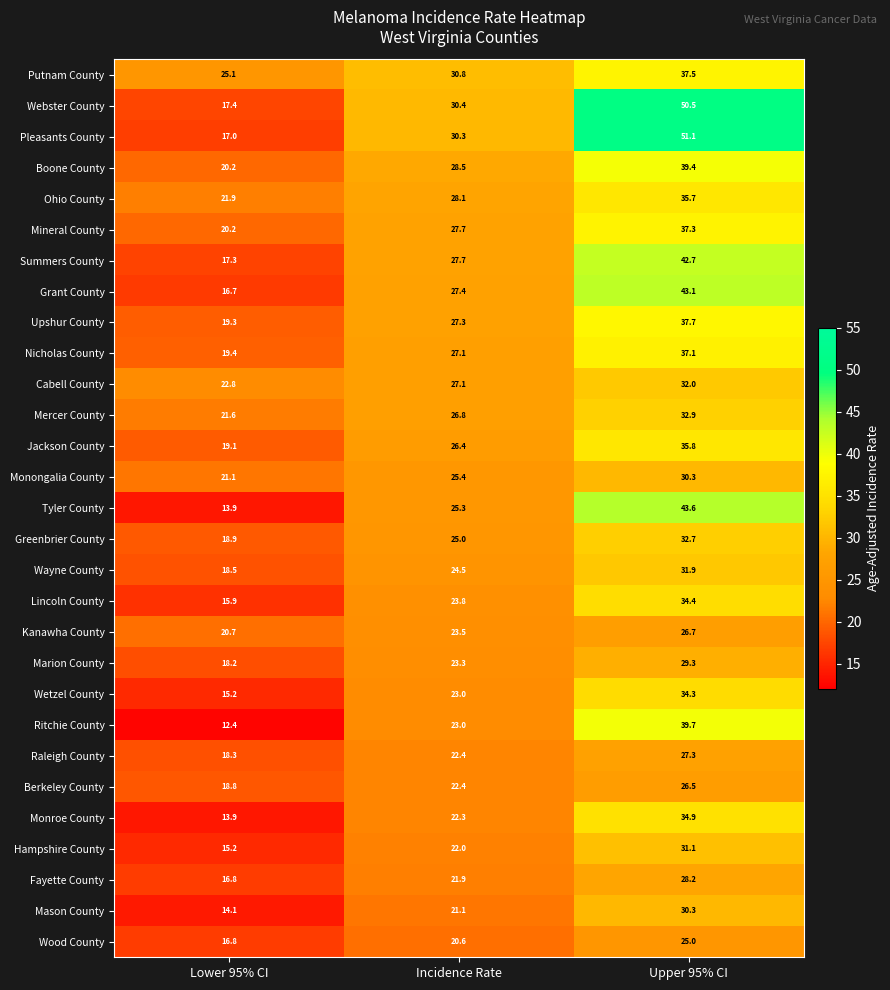

Where does the Tyler County series first go above 25?

Incidence Rate